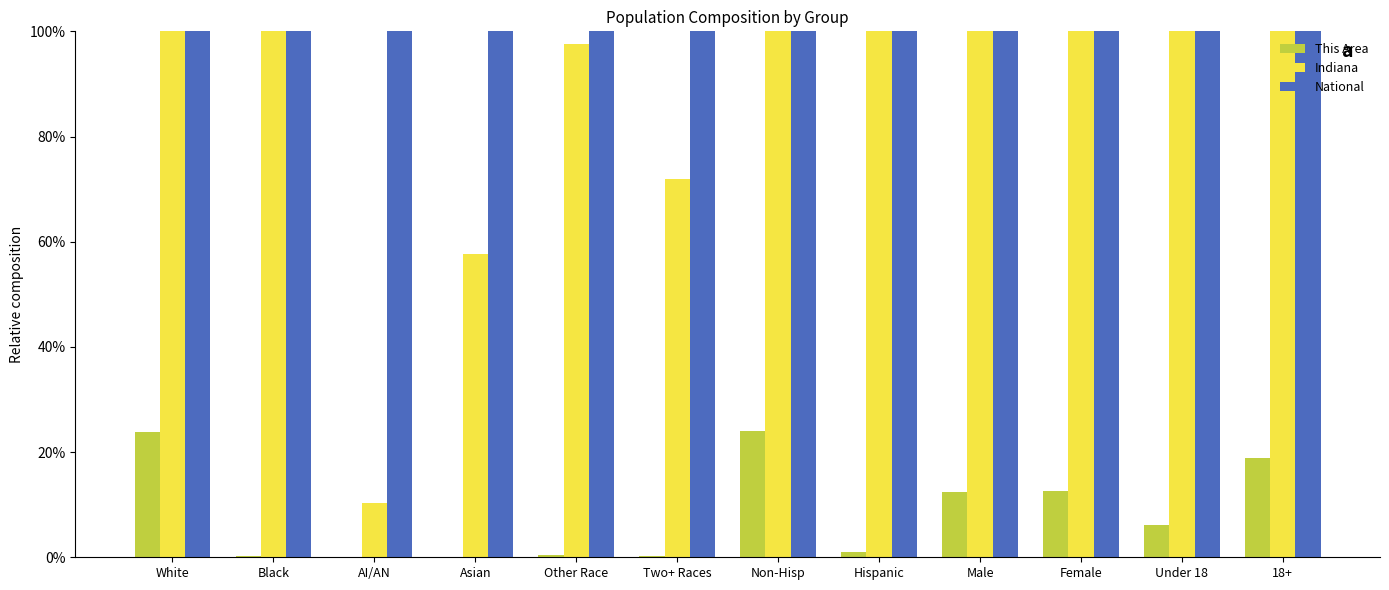

What is the label of the 8th bar from the left?

Hispanic